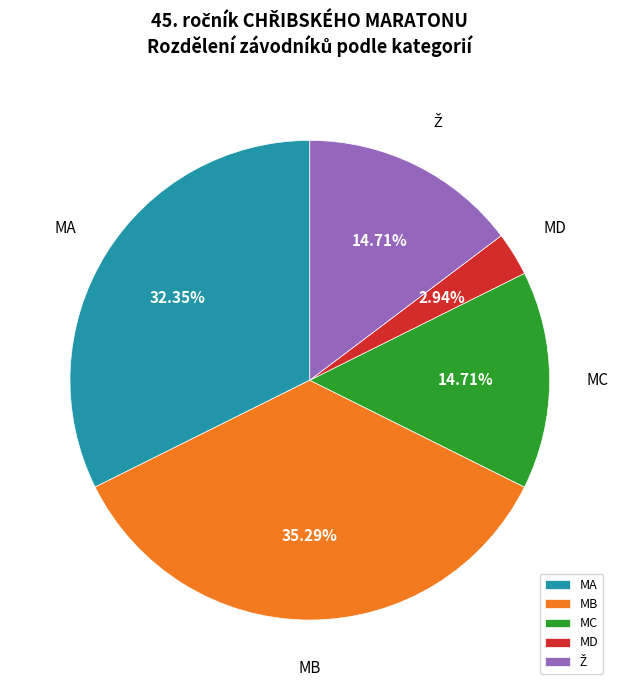

Which slice is the smallest?

MD